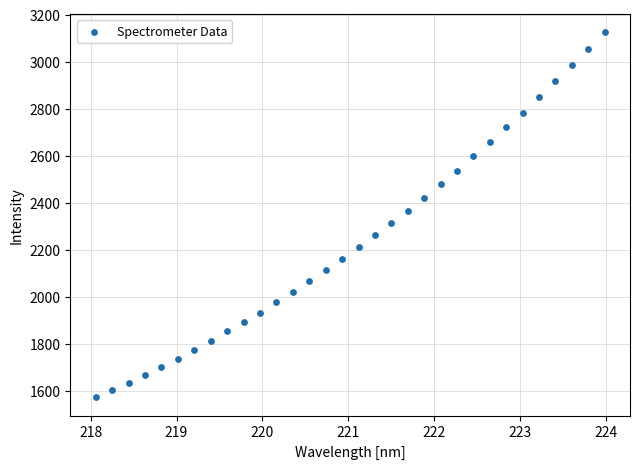

What is the range of X values (max minus min)?

5.9